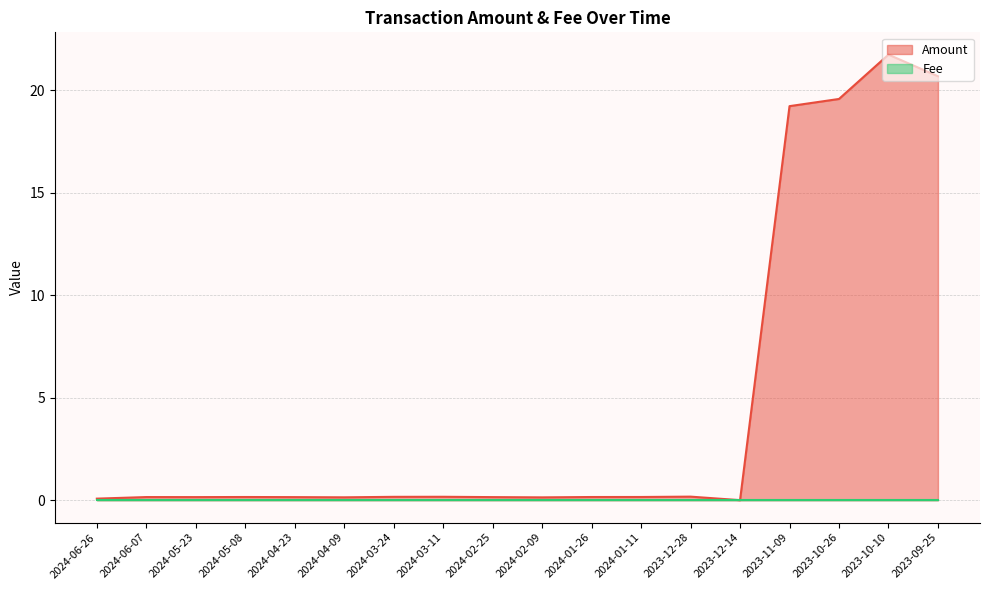

What is the average value?

4.6